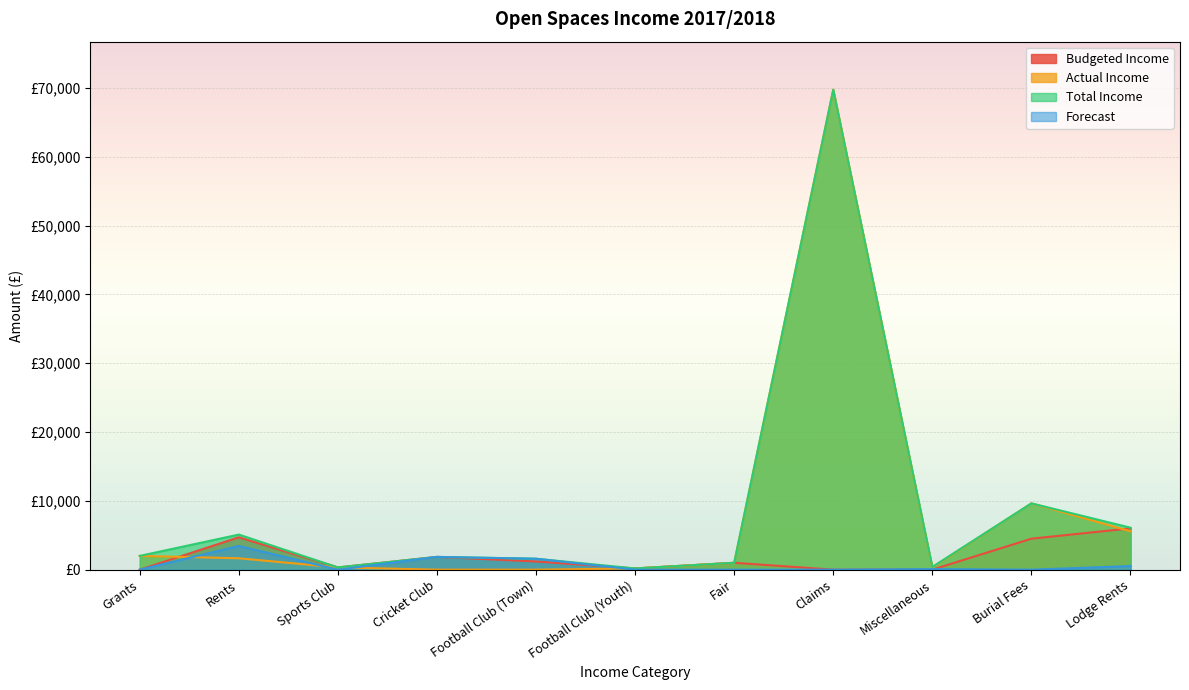

Rank the categories by Budgeted Income value from lowest to highest.

Grants, Claims, Miscellaneous, Football Club (Youth), Sports Club, Fair, Football Club (Town), Cricket Club, Burial Fees, Rents, Lodge Rents